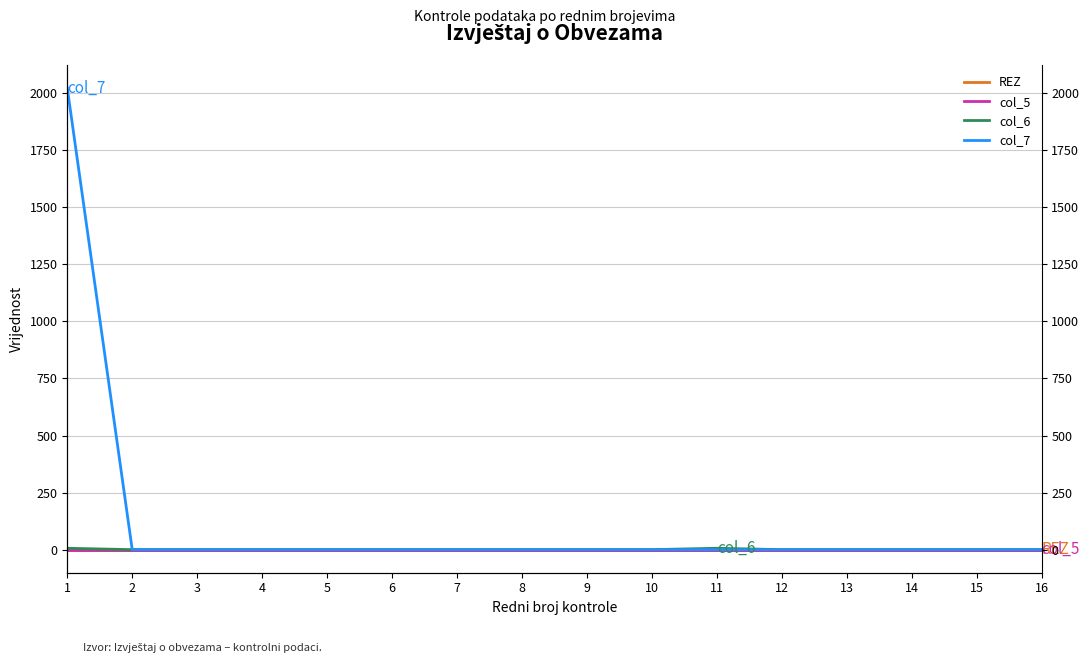

List the labels in order of col_6 value, smallest first.

2, 3, 4, 5, 6, 7, 8, 9, 10, 12, 13, 14, 15, 16, 1, 11